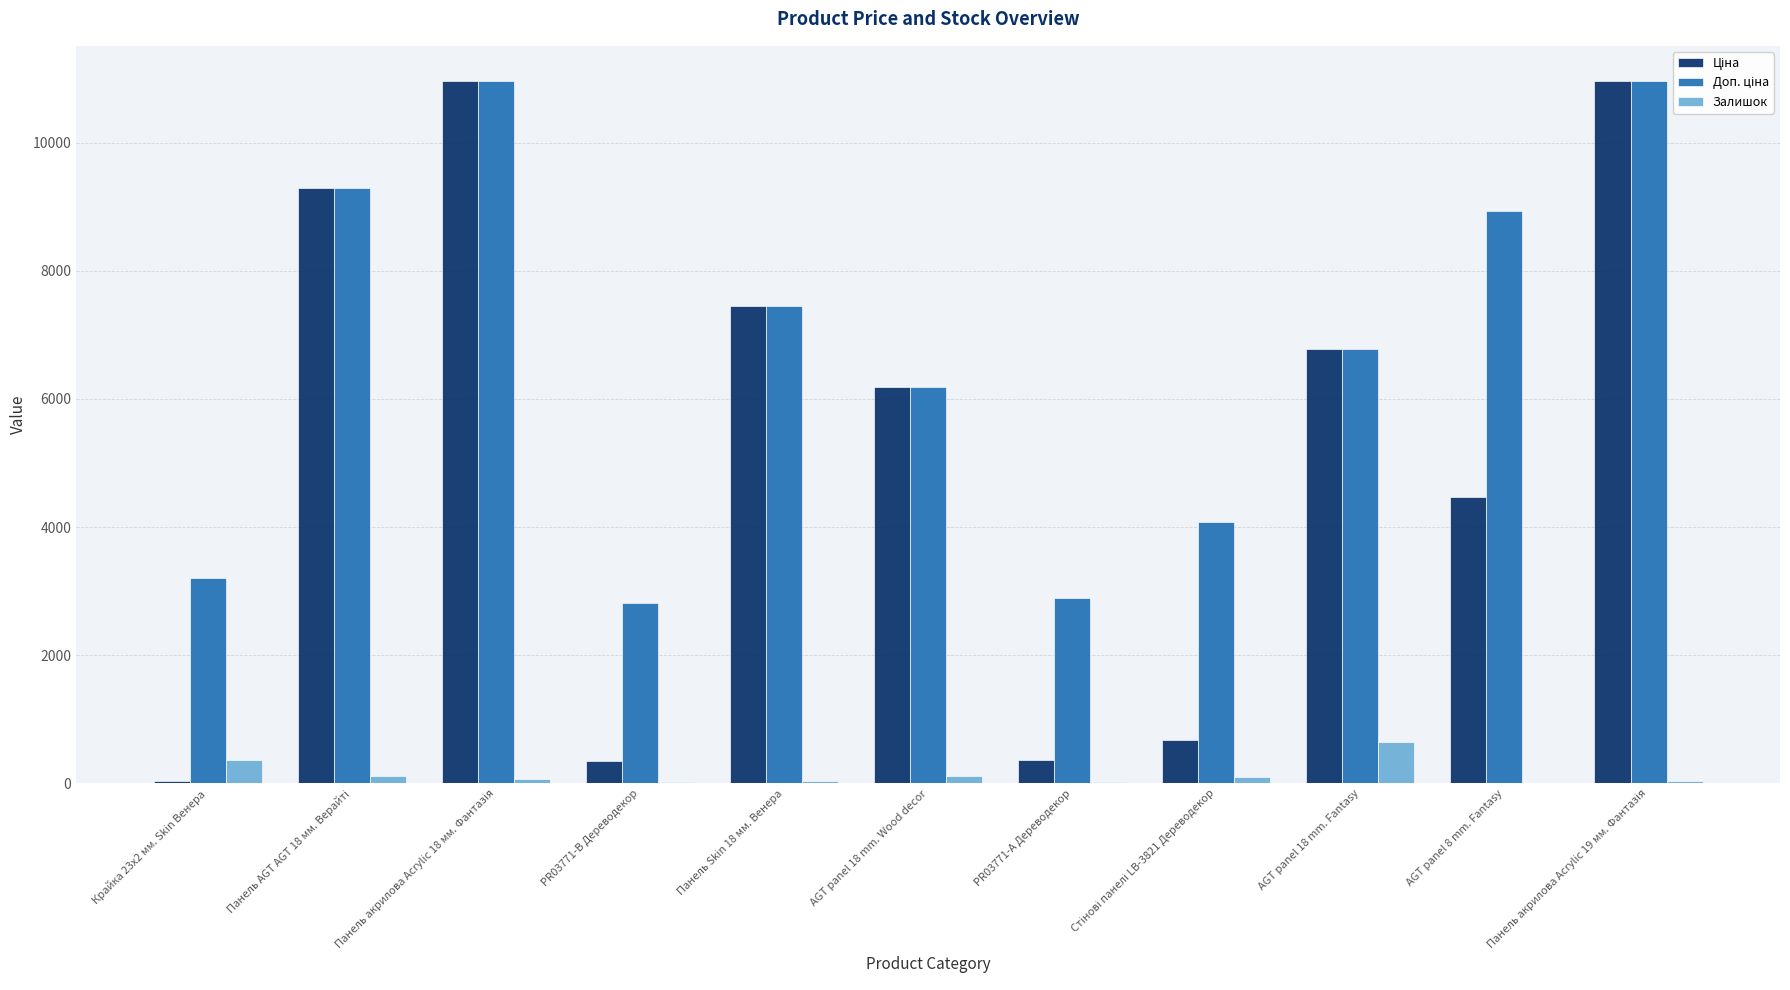

What is the spread (max minus min) of values at AGT panel 18 mm. Wood decor?

6069.6